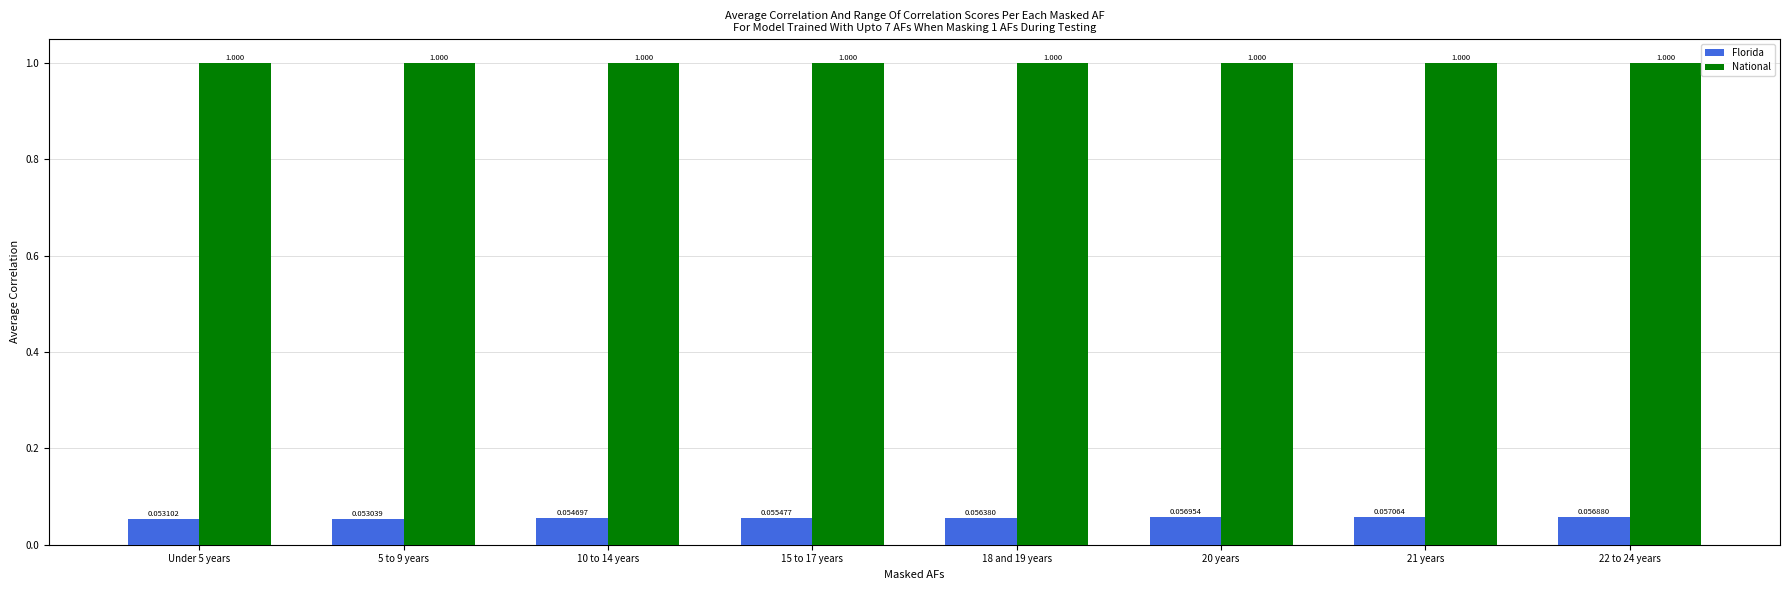

Which series has the largest total across all categories?

National